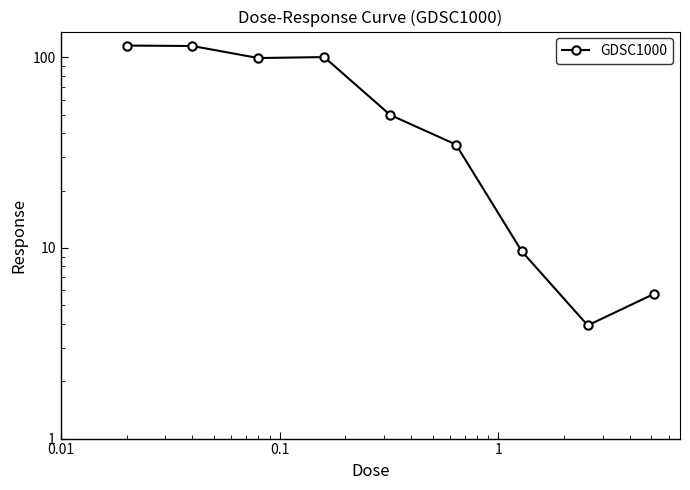

How many lines are shown in the chart?

1